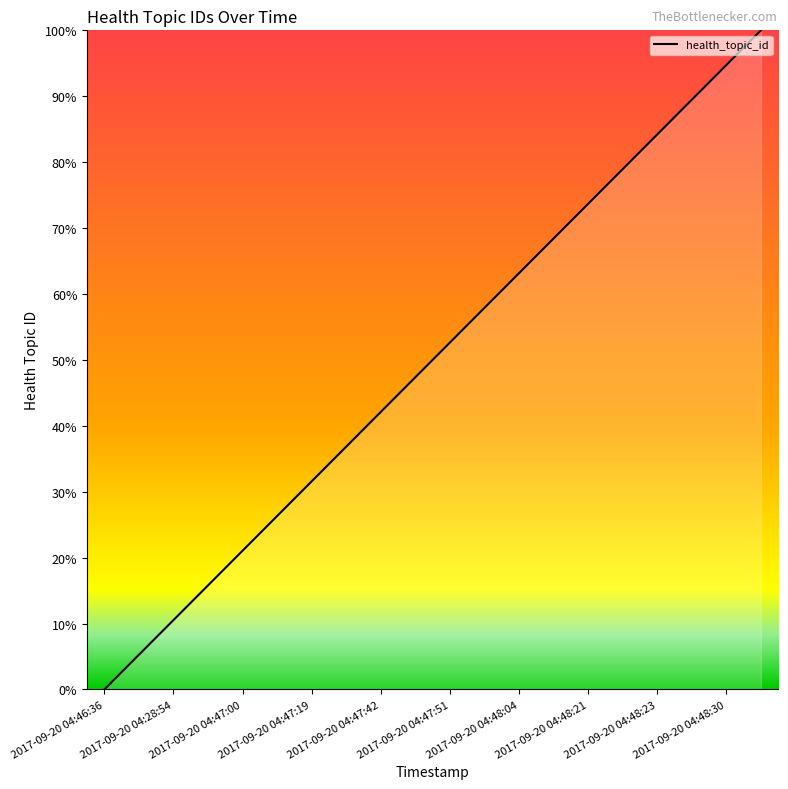

What is the greatest value displayed?

100.0